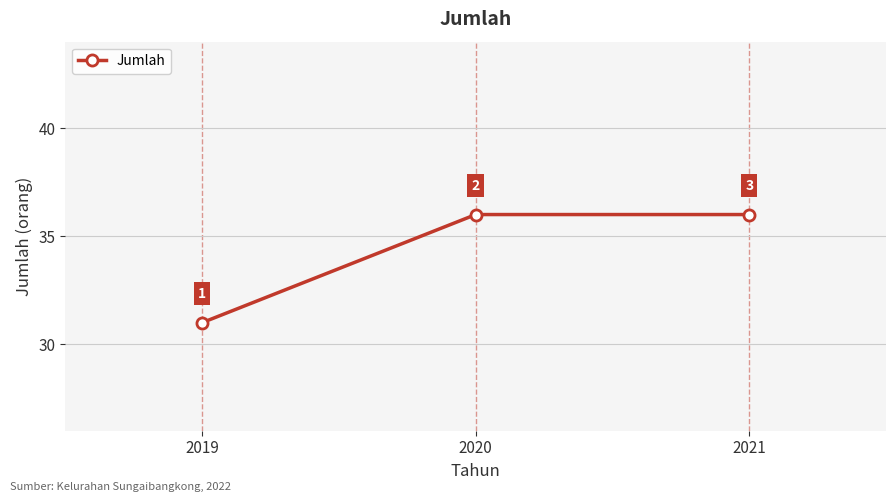

Which category has the lowest value across all series?

2019